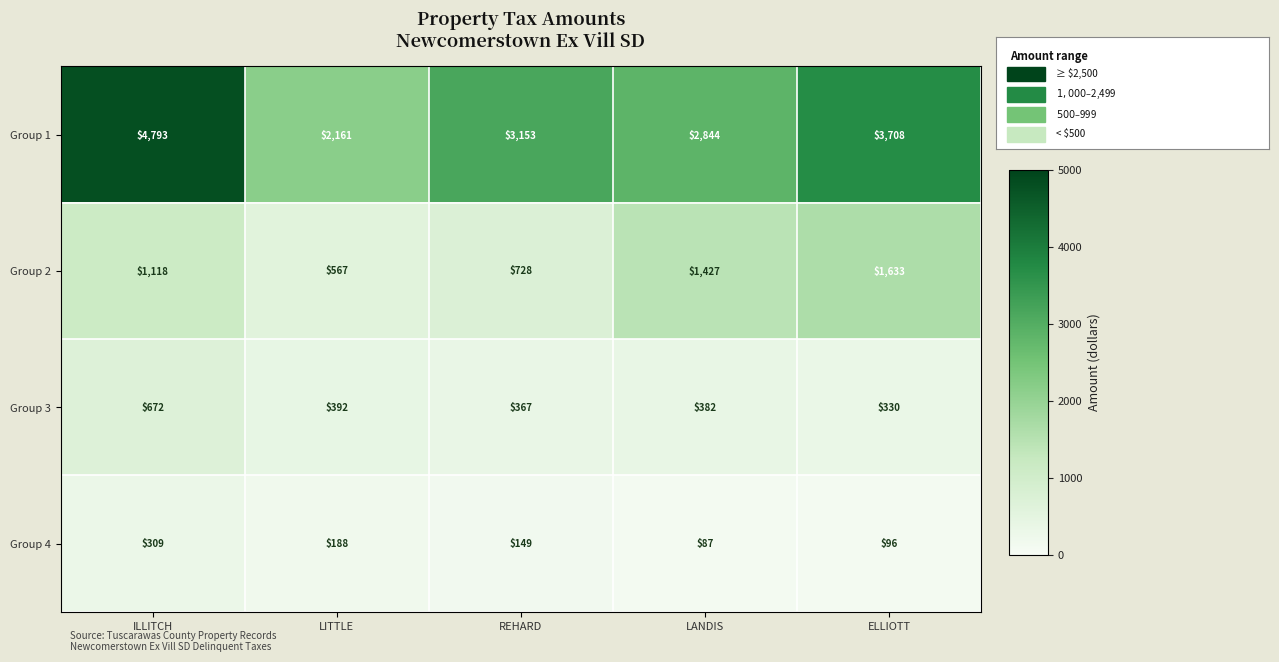

Rank the series by their maximum value, from highest to lowest.

Group 1, Group 2, Group 3, Group 4